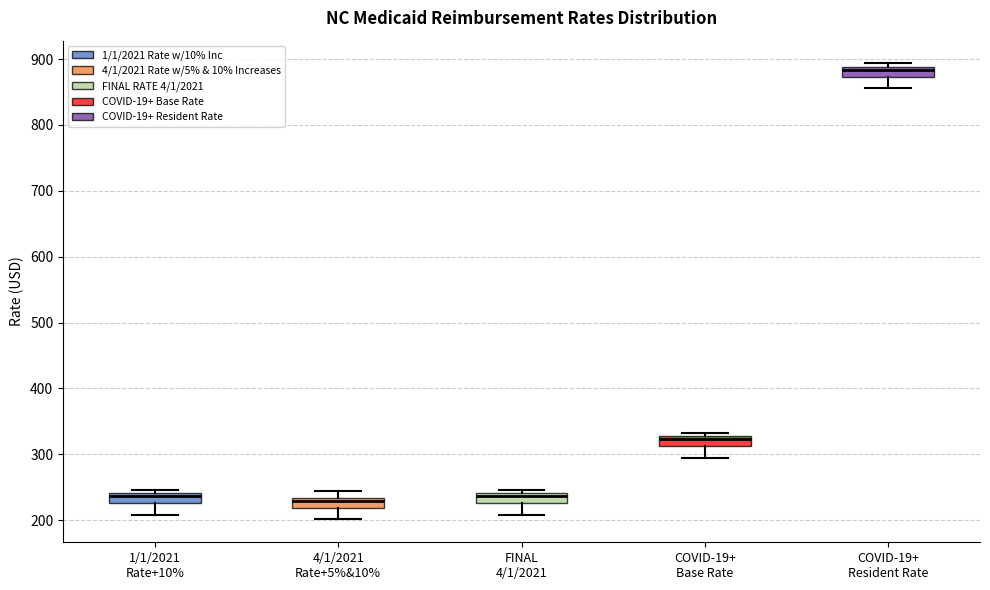

Reading left to right, transcribe this box plot: for each box, give where its median line is, the range the box spans, and where its two whiskers end, as read against the y-axis. The values are not printed on the chart, so give them approximately, as read against the axis.

1/1/2021 Rate+10%: median 240 (just below the box's upper edge), box 230 to 240, whiskers 210 to 250
4/1/2021 Rate+5%&10%: median 230 (just below the box's upper edge), box 220 to 230, whiskers 200 to 240
FINAL 4/1/2021: median 240 (just below the box's upper edge), box 230 to 240, whiskers 210 to 250
COVID-19+ Base Rate: median 320, box 310 to 330, whiskers 290 to 330 (just above the box's upper edge)
COVID-19+ Resident Rate: median 880, box 870 to 890, whiskers 860 to 890 (just above the box's upper edge)